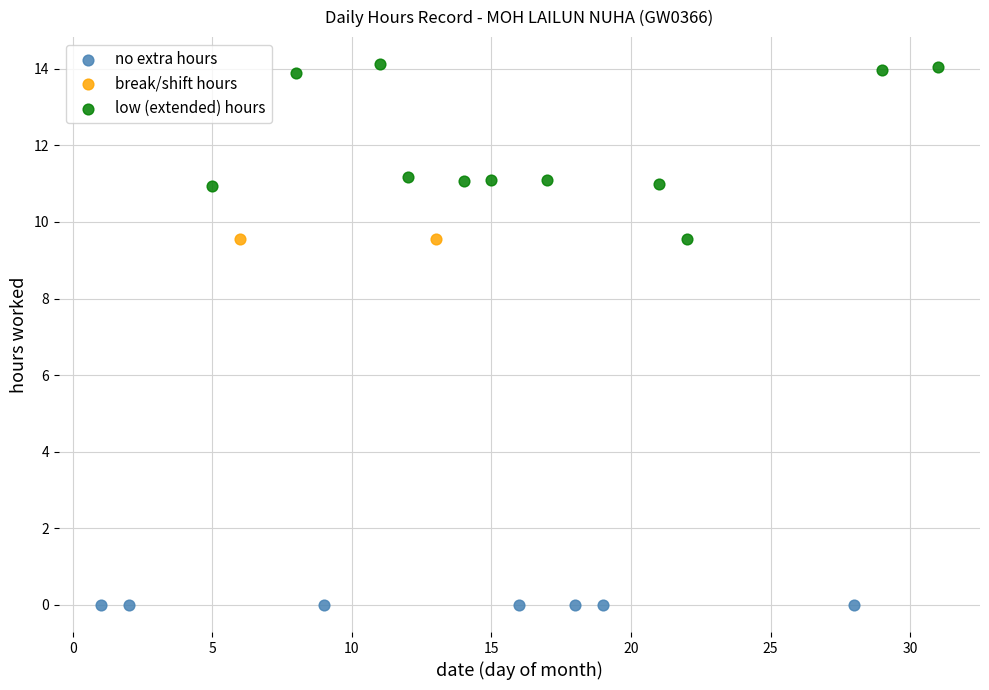

What are all the series names shown in the legend?

no extra hours, break/shift hours, low (extended) hours